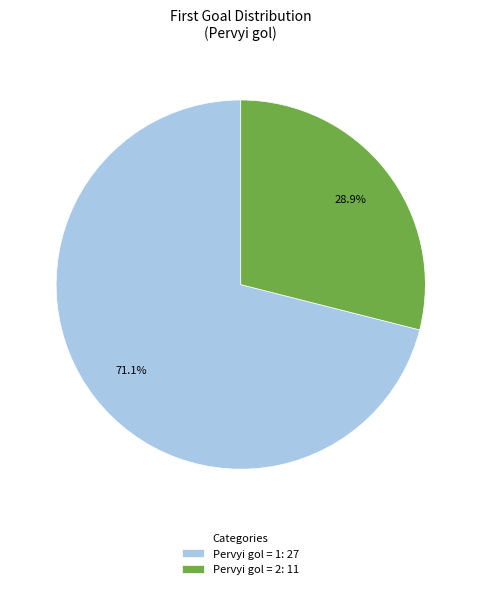

What portion of the pie excludes Pervyi gol = 1: 27?

28.9%